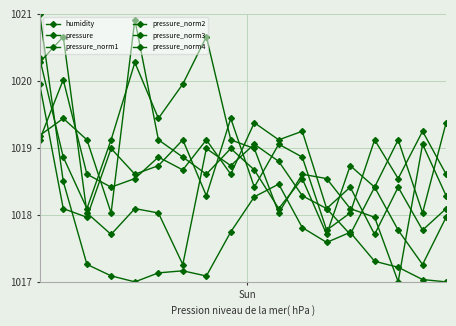

What is the minimum value for pressure_norm4?

1017.8